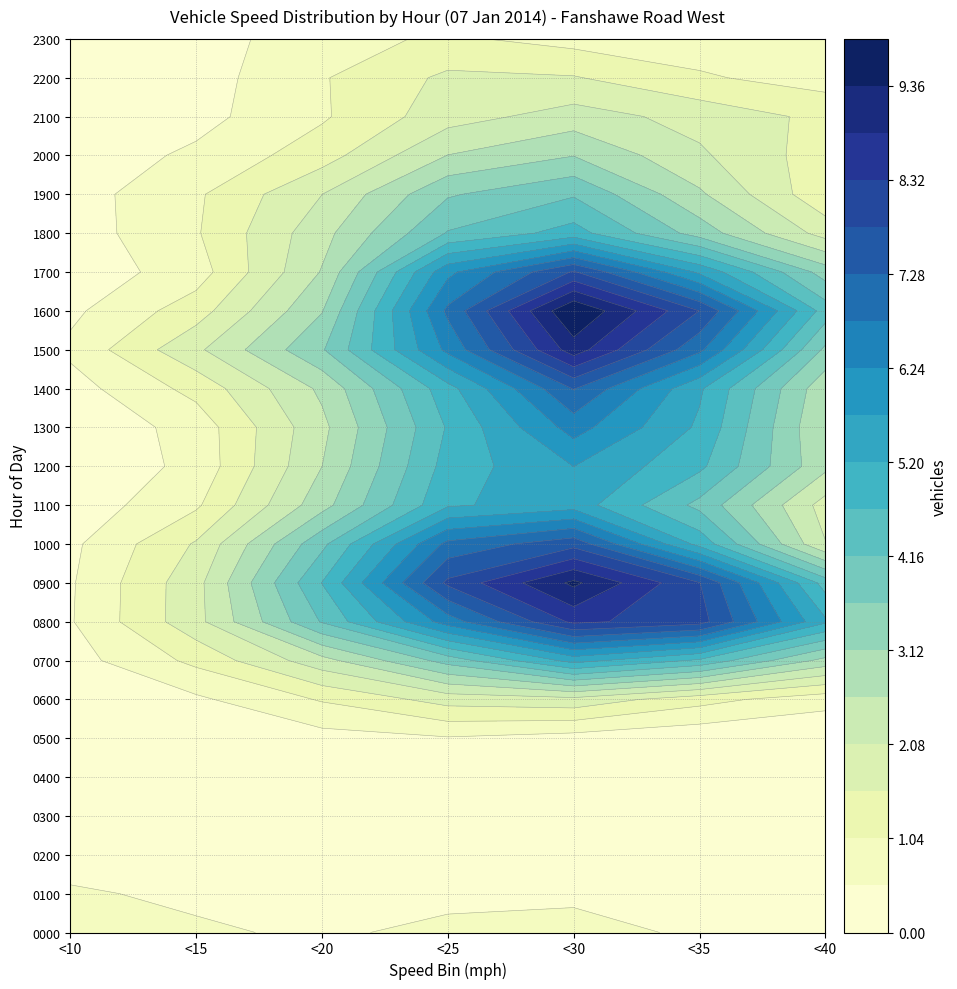

Which series has the widest spread of values?

1600